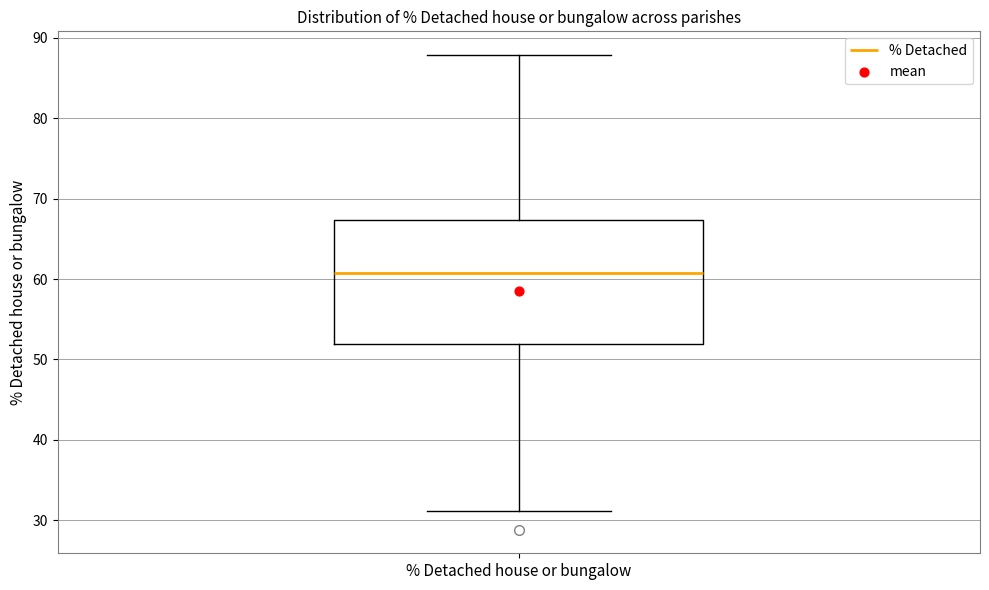

Transcribe this box plot: give where the median line is, the range the box spans, and where the two whiskers end, as read against the y-axis. The values are not printed on the chart, so give them approximately, as read against the axis.

median 61, box 52 to 67, whiskers 31 to 88